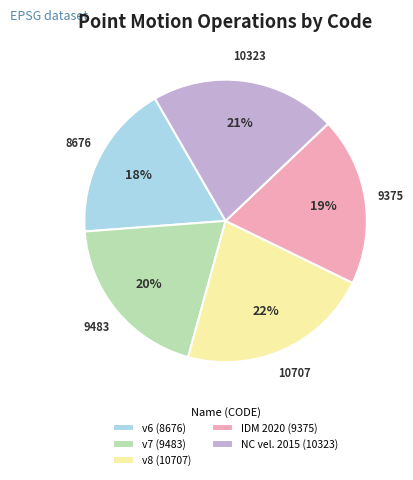

To the nearest percent, what is the difference between the largest and smallest slice percentages?

4%